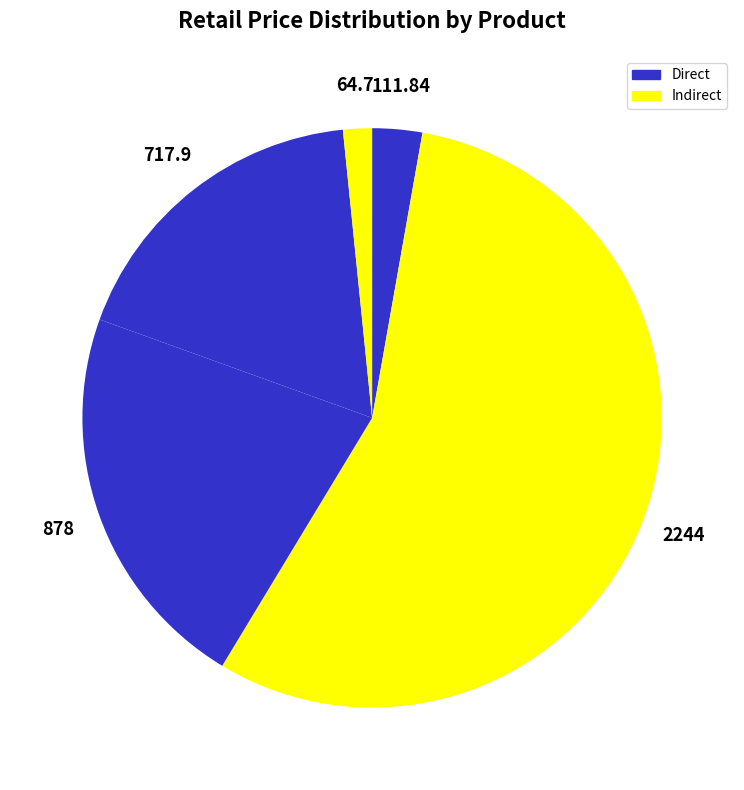

How many slices are in this pie chart?

5